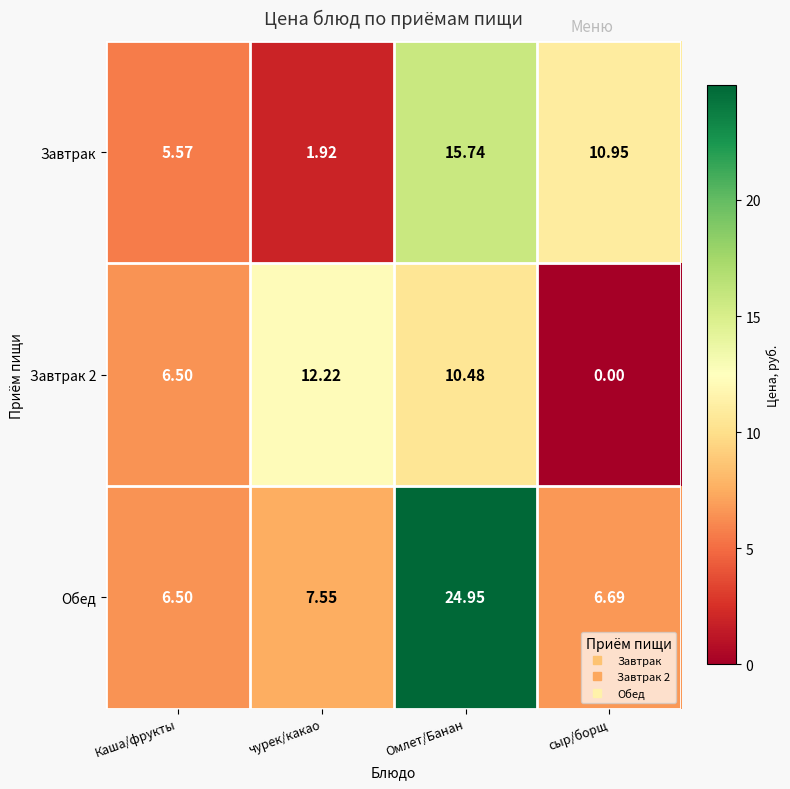

At which label does Обед reach its minimum?

Каша/фрукты